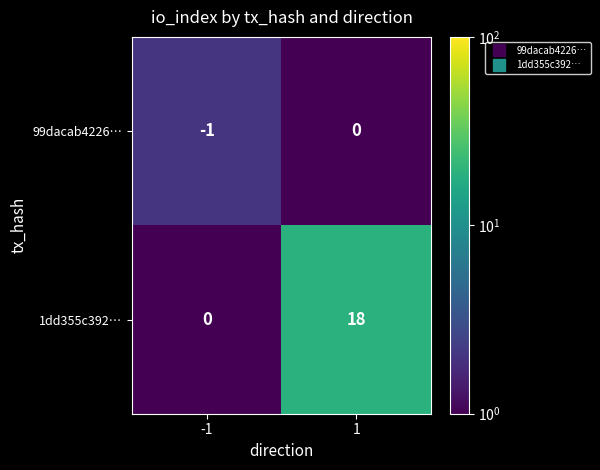

The 99dacab4226… series shows -1 at 1. True or false?

False